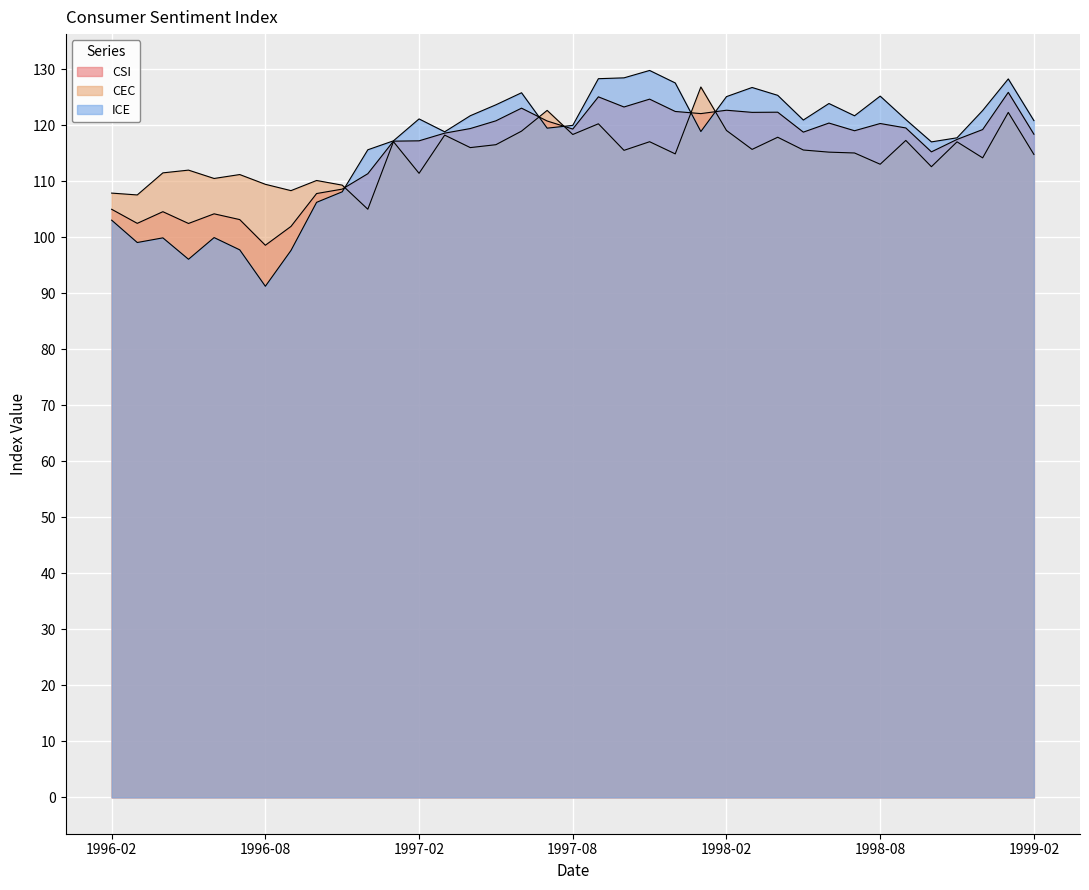

Reading left to right, transcribe all the data shown in this chart.

CSI: 105.0	102.5	104.5	102.4	104.2	103.1	98.5	101.9	107.8	108.6	111.3	117.1	117.2	118.6	119.4	120.8	123.0	120.7	119.3	125.0	123.2	124.6	122.4	122.0	122.7	122.3	122.3	118.7	120.4	119.0	120.3	119.5	115.2	117.4	119.2	125.8	118.4
CEC: 107.9	107.5	111.5	112.0	110.5	111.2	109.4	108.3	110.1	109.3	105.0	117.0	111.4	118.2	116.0	116.5	118.9	122.6	118.3	120.2	115.5	117.0	114.9	126.8	119.0	115.7	117.8	115.5	115.2	115.0	113.0	117.3	112.6	117.0	114.2	122.3	114.8
ICE: 103.0	99.0	99.9	96.0	99.9	97.7	91.2	97.6	106.2	108.1	115.6	117.2	121.1	118.8	121.7	123.6	125.8	119.5	120.0	128.3	128.4	129.8	127.5	118.8	125.1	126.7	125.3	120.9	123.8	121.7	125.2	121.0	117.0	117.7	122.6	128.2	120.8